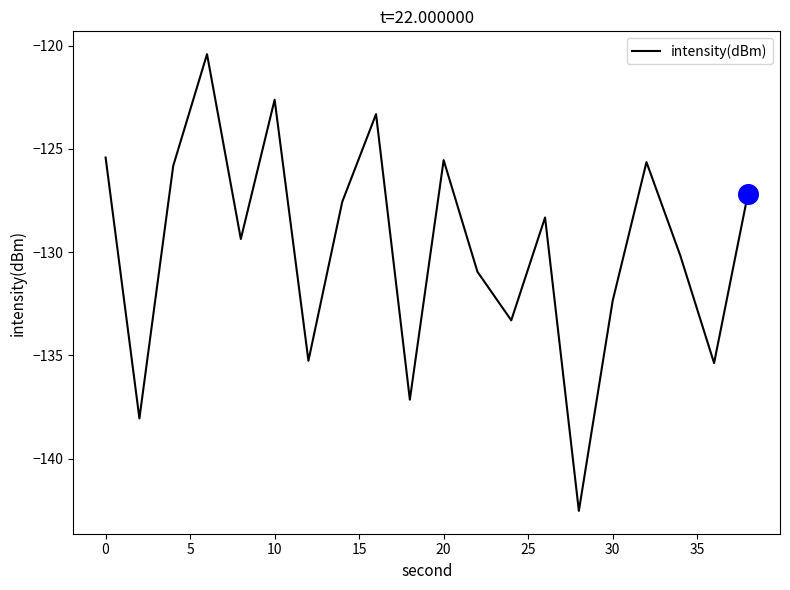

What is the minimum value shown in the chart?

-142.5